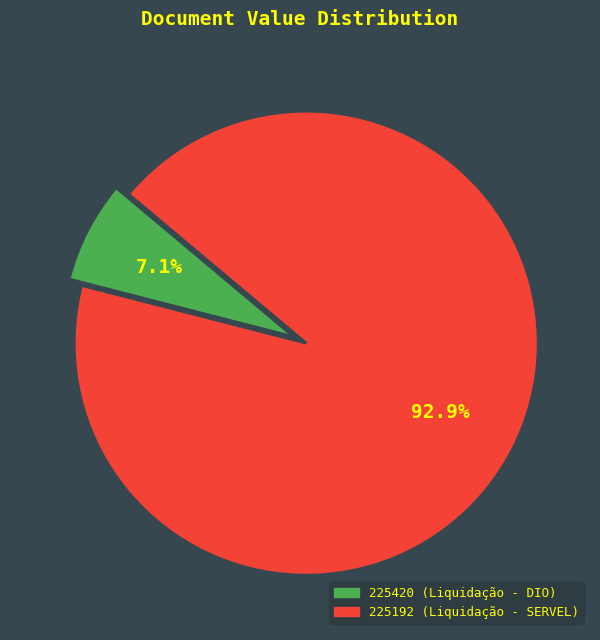

True or false: 225192 accounts for 93% of the total.

True